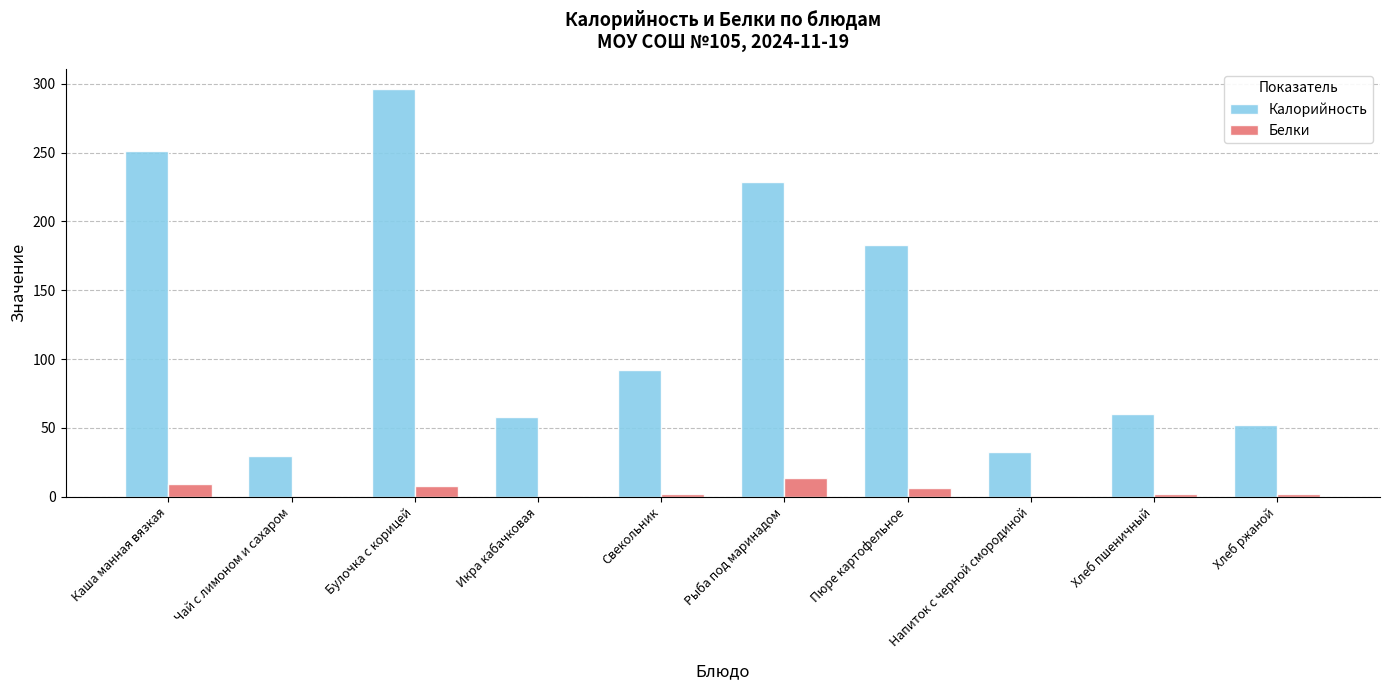

Which series changed the most between Булочка с корицей and Пюре картофельное?

Калорийность